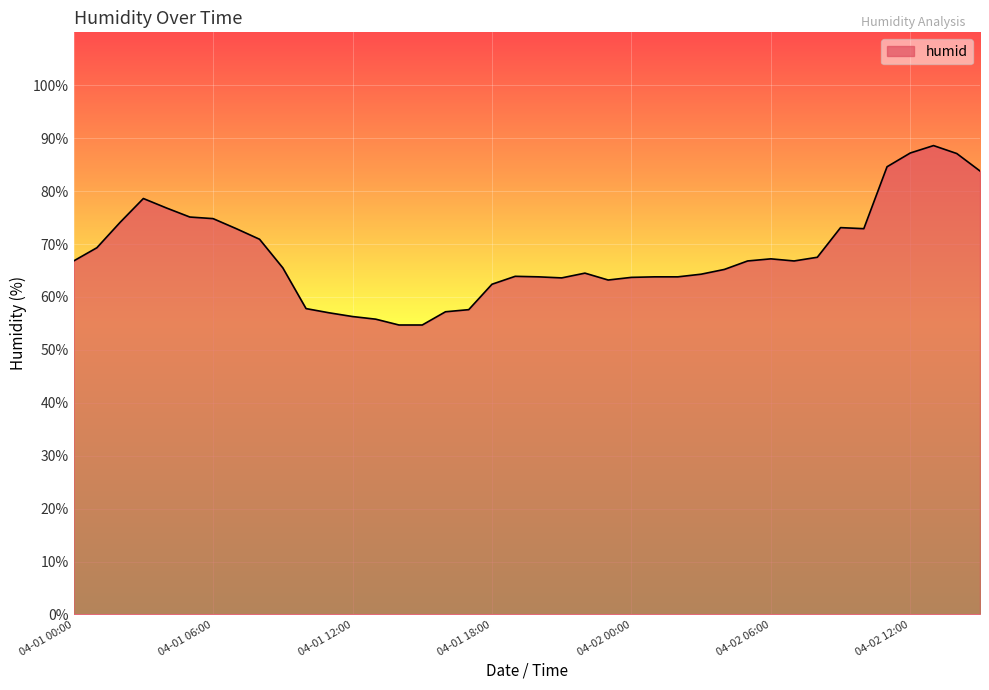

What is the difference between the maximum and minimum values?

33.9